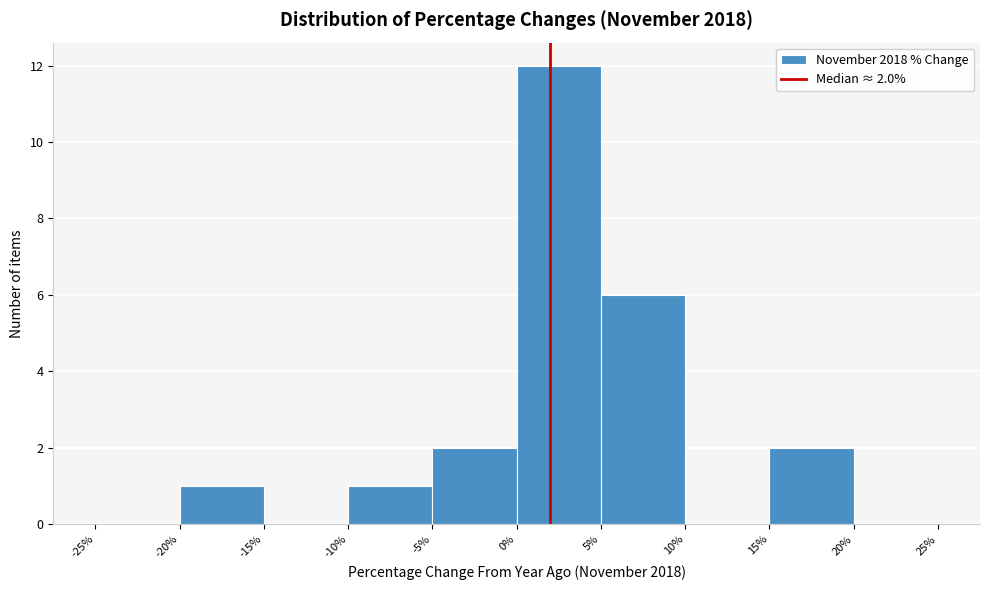

Which range on the x-axis has the tallest bar?

0% to 5%